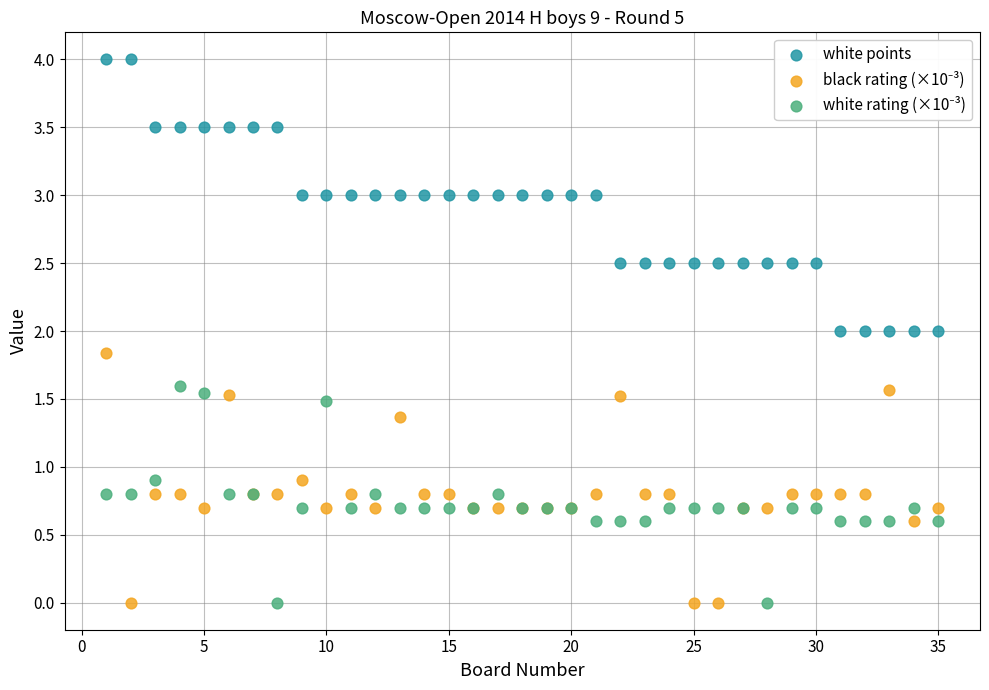

Which series has the largest Y range (max minus min)?

white points